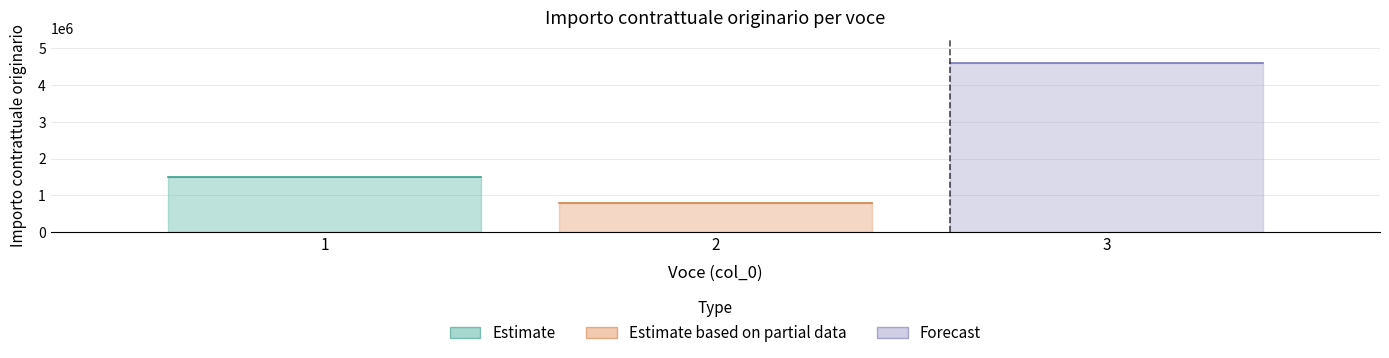

List the labels in order of value, largest first.

3, 1, 2